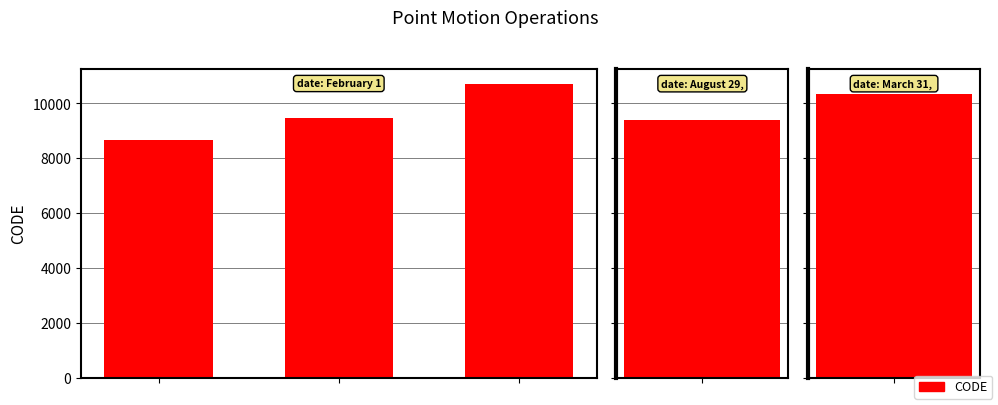

How many distinct data groups are displayed?

1